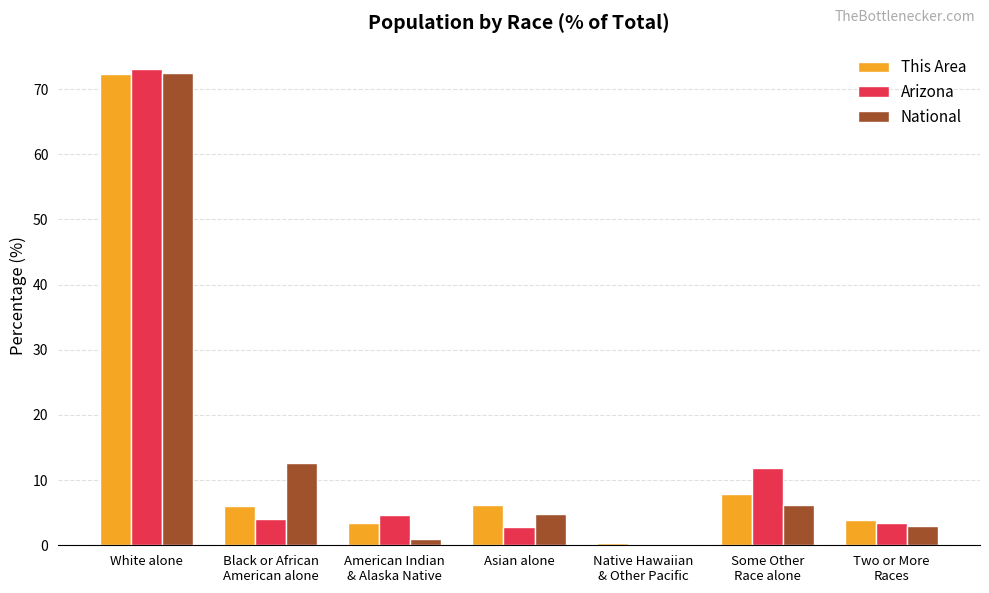

What is the approximate value of National at White alone?

72.4